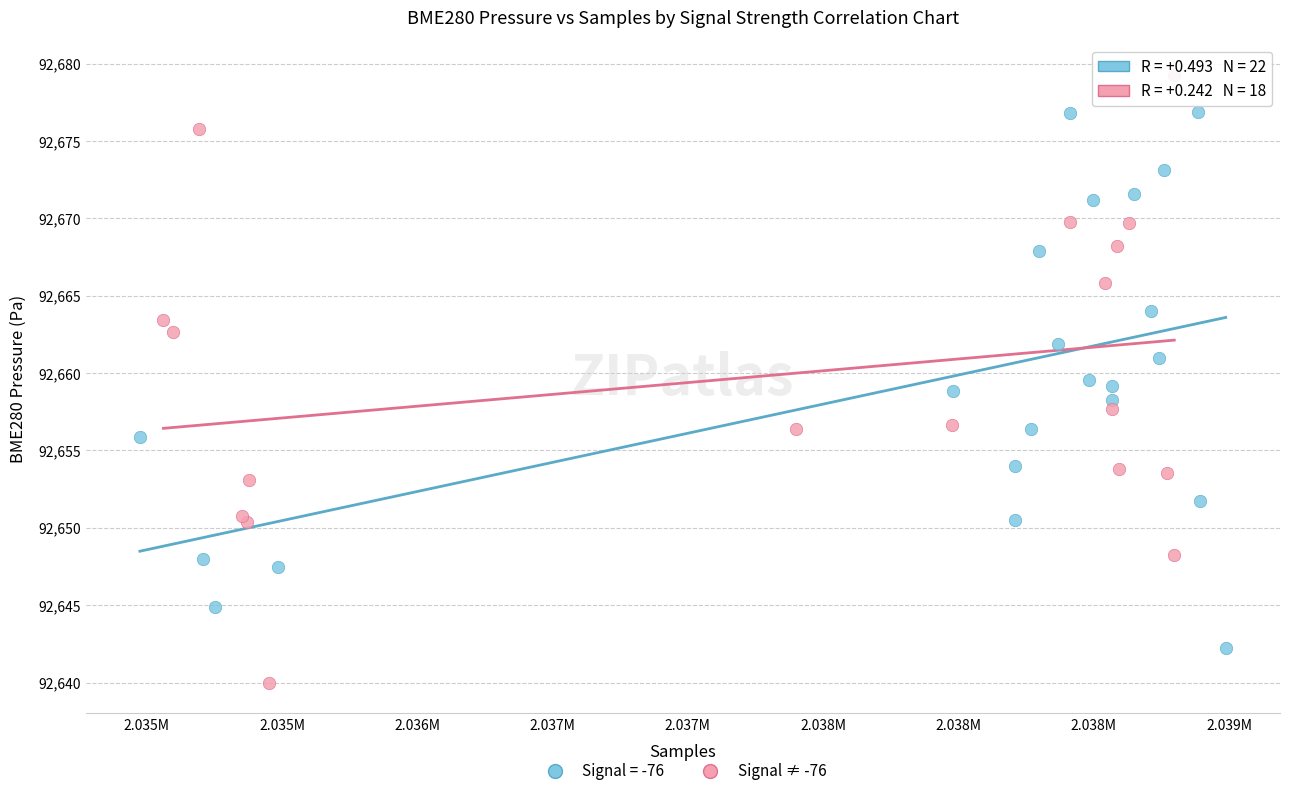

Which series has the widest spread of Y values?

Signal ≠ -76